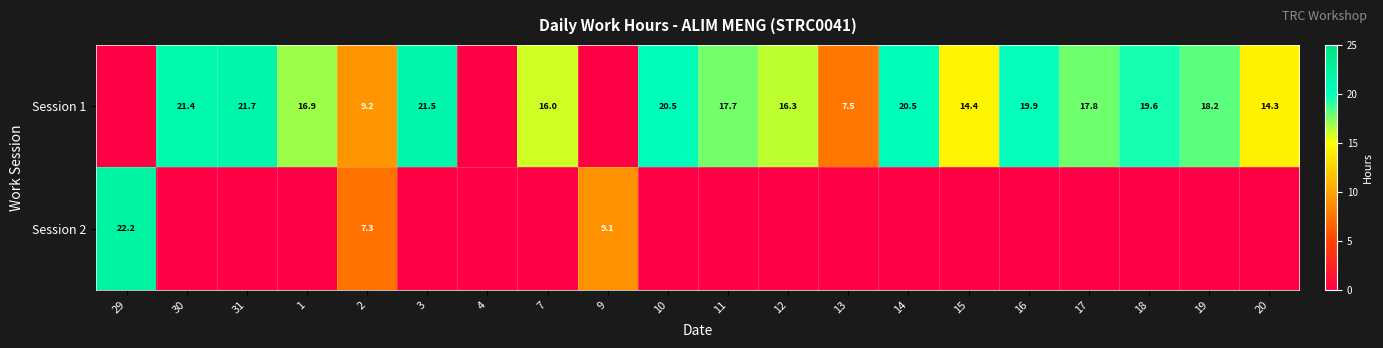

Is the value of Session 1 at 14 greater than the value of Session 2 at 29?

No